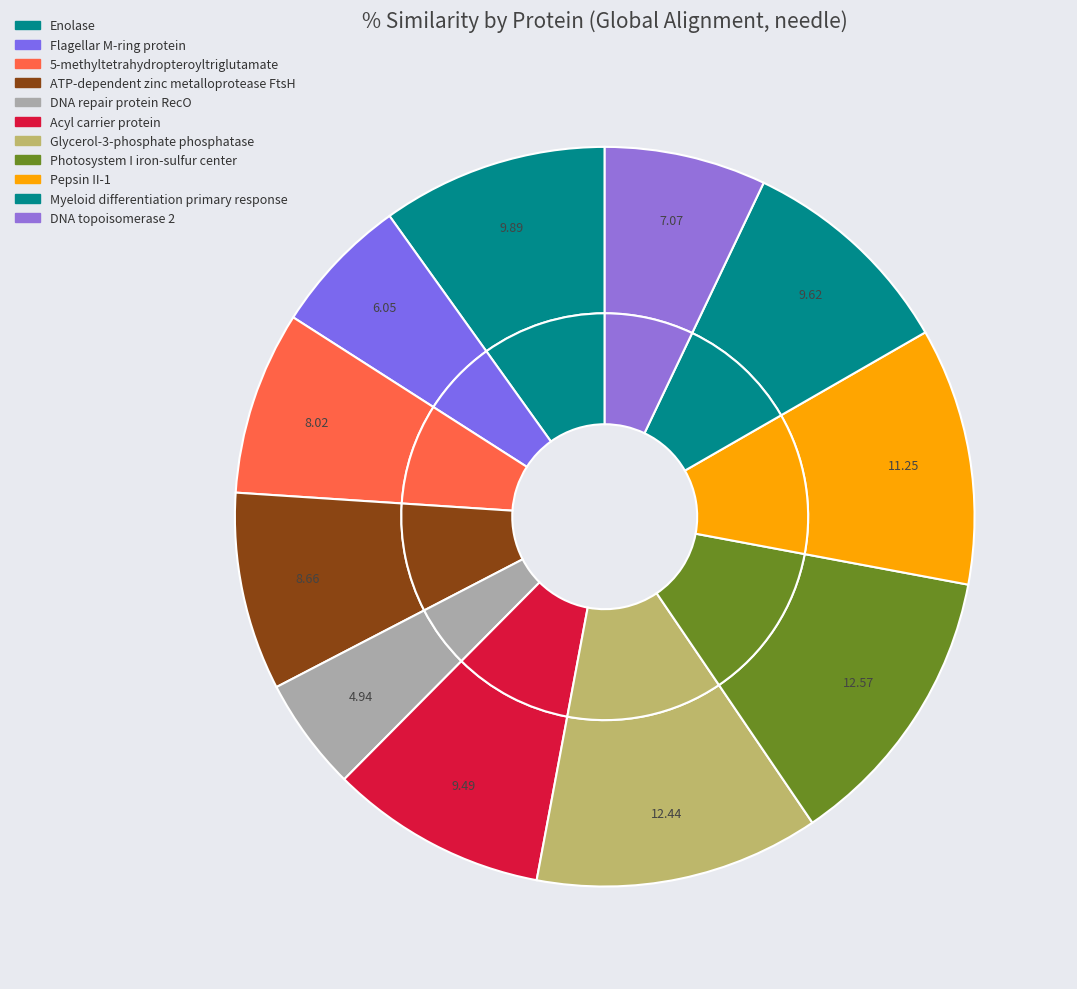

How many slices are in this pie chart?

11